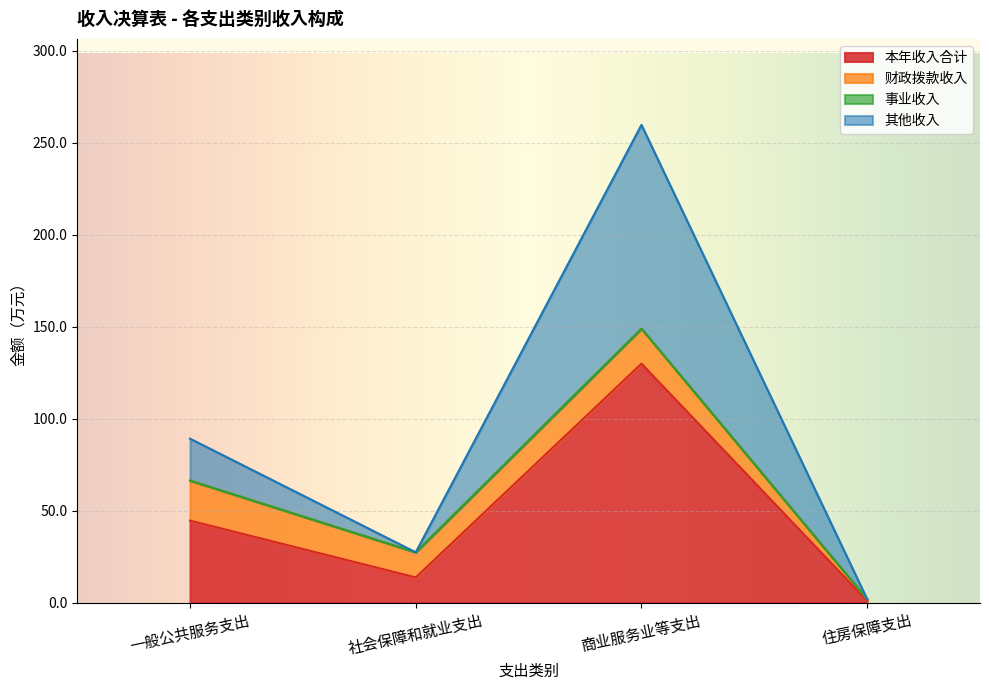

How many categories are shown in the chart?

4